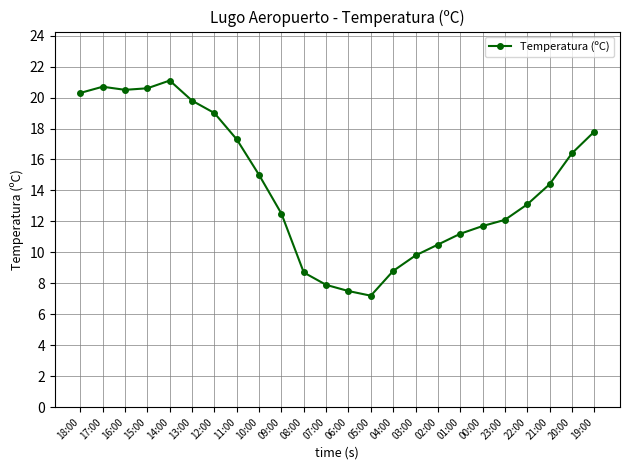

What is the average value?

14.3